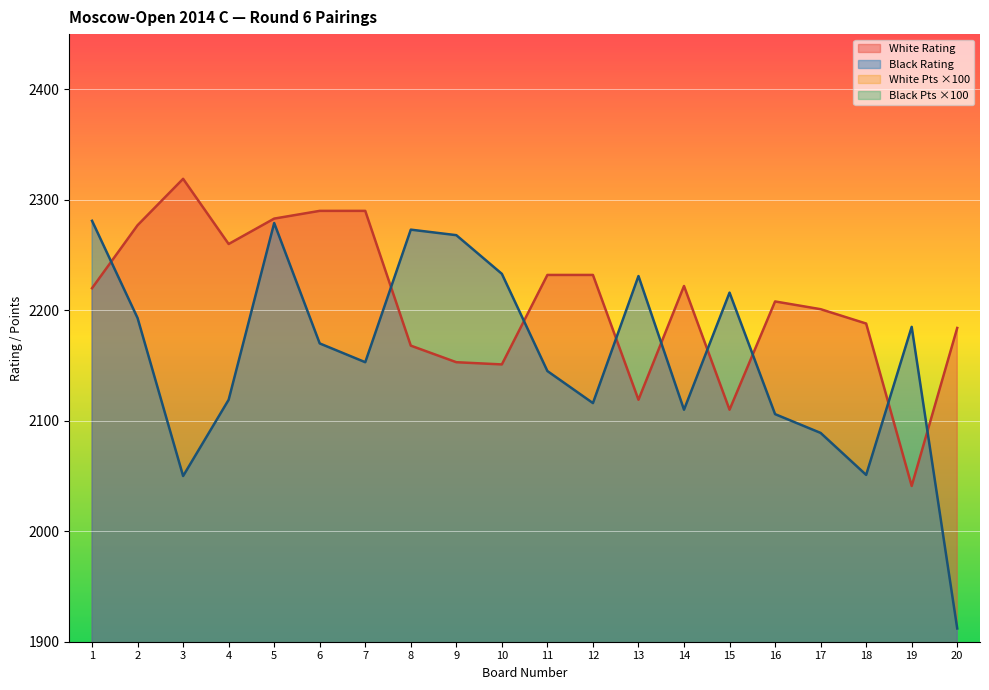

Reading right to left, list all the values displayed in this chart.

White Rating: 2184	2041	2188	2201	2208	2110	2222	2119	2232	2232	2151	2153	2168	2290	2290	2283	2260	2319	2277	2220
Black Rating: 1912	2185	2051	2089	2106	2216	2110	2231	2116	2145	2233	2268	2273	2153	2170	2279	2119	2050	2193	2281
White Points: 400	400	400	400	400	400	400	400	400	400	400	400	400	400	400	450	450	450	500	500
Black Points: 400	400	400	400	400	400	400	400	400	400	400	400	400	400	400	400	450	500	500	500